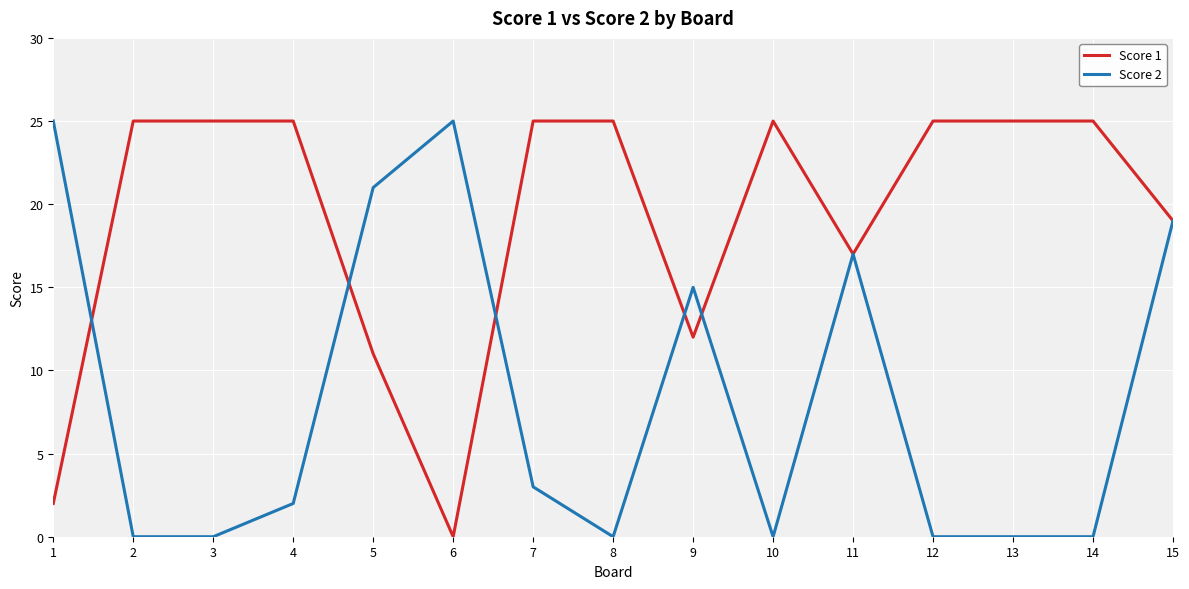

What is the highest value of the Score 1 series?

25